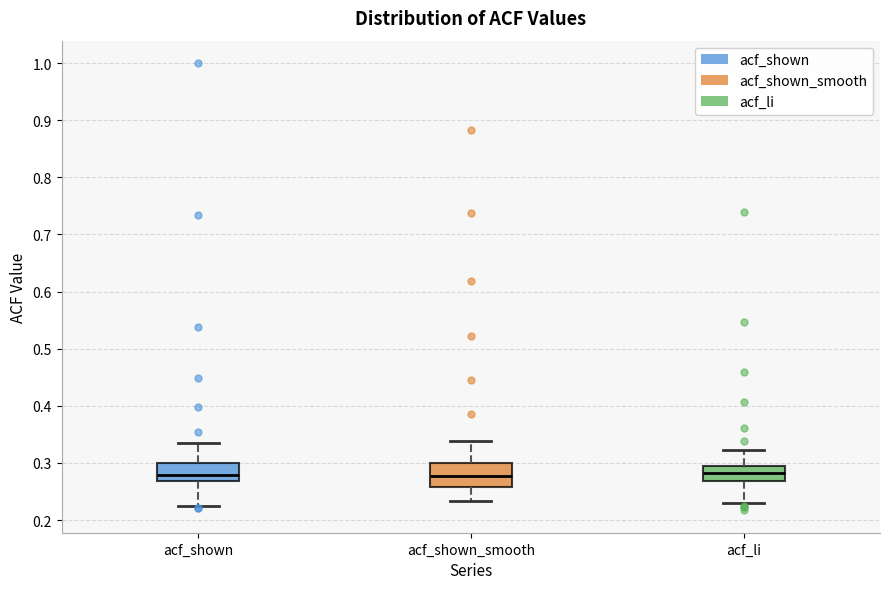

Reading left to right, transcribe this box plot: for each box, give where its median line is, the range the box spans, and where its two whiskers end, as read against the y-axis. The values are not printed on the chart, so give them approximately, as read against the axis.

acf_shown: median 0.28, box 0.27 to 0.30, whiskers 0.23 to 0.34
acf_shown_smooth: median 0.28, box 0.26 to 0.30, whiskers 0.23 to 0.34
acf_li: median 0.28, box 0.27 to 0.30, whiskers 0.23 to 0.32